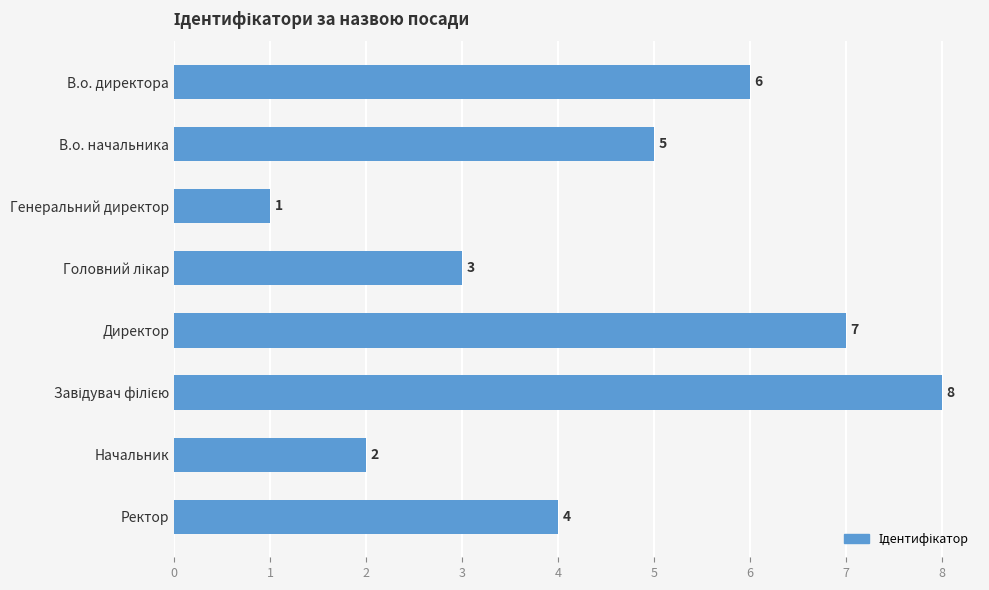

What is the label of the 8th bar from the top?

Ректор